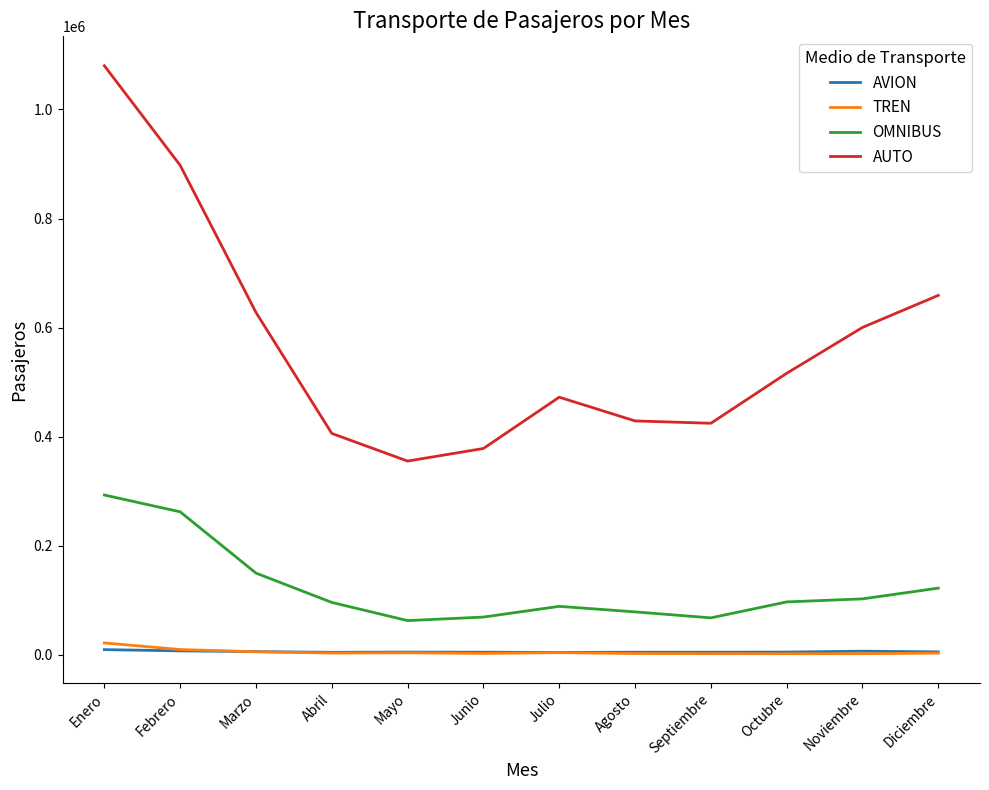

List the series in order of their peak value, lowest first.

AVION, TREN, OMNIBUS, AUTO